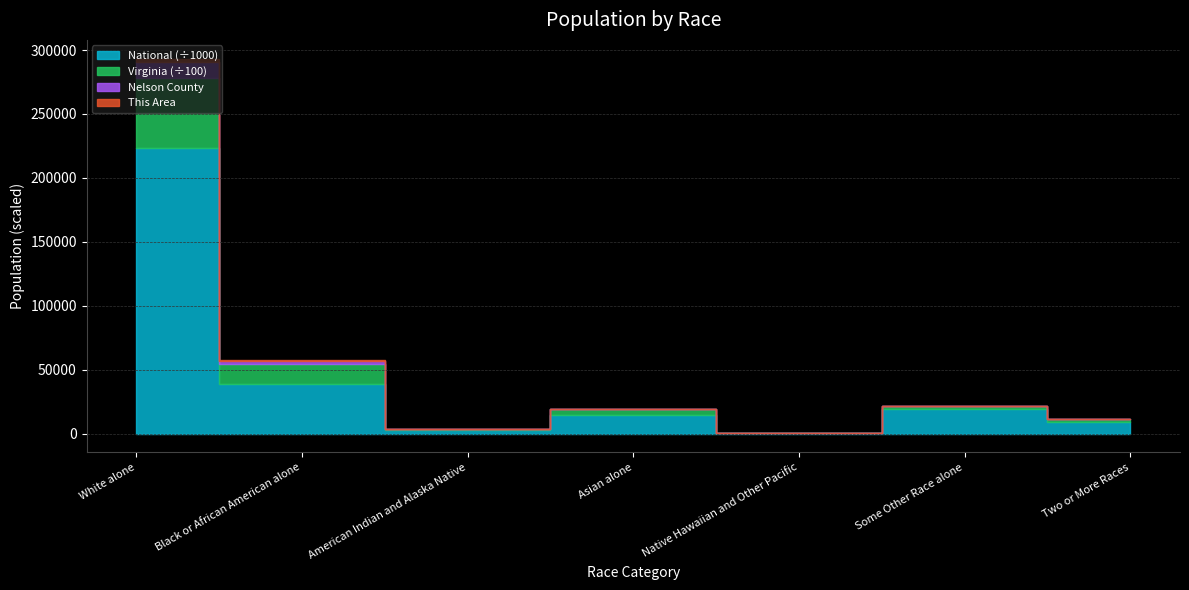

Which has a higher value, Black or African American alone or Some Other Race alone?

Black or African American alone